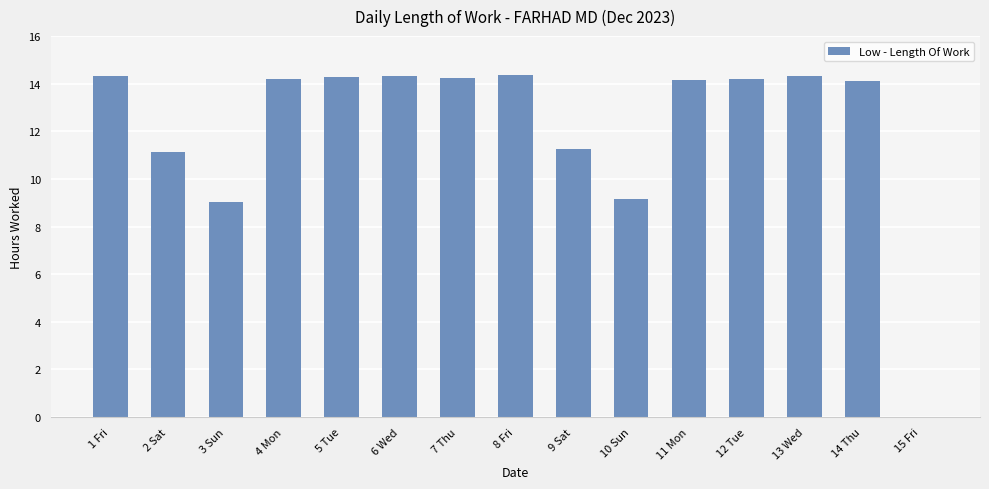

Between 10 Sun and 4 Mon, which is larger?

4 Mon